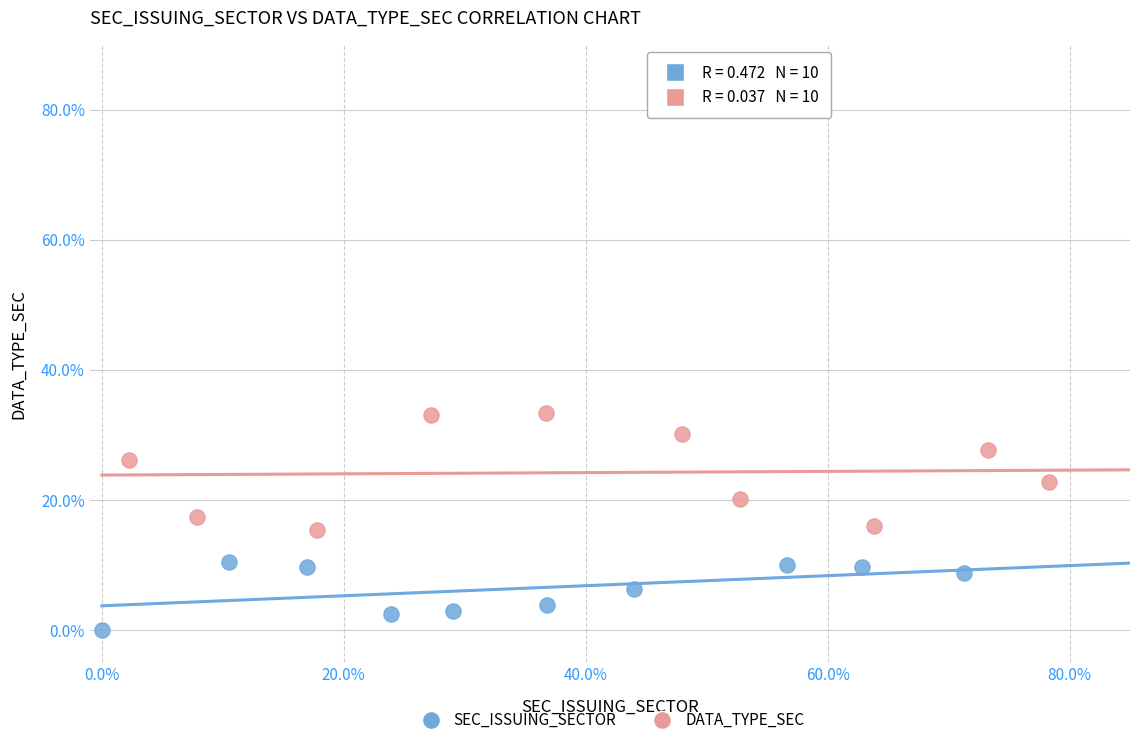

Which series reaches the maximum Y coordinate?

DATA_TYPE_SEC